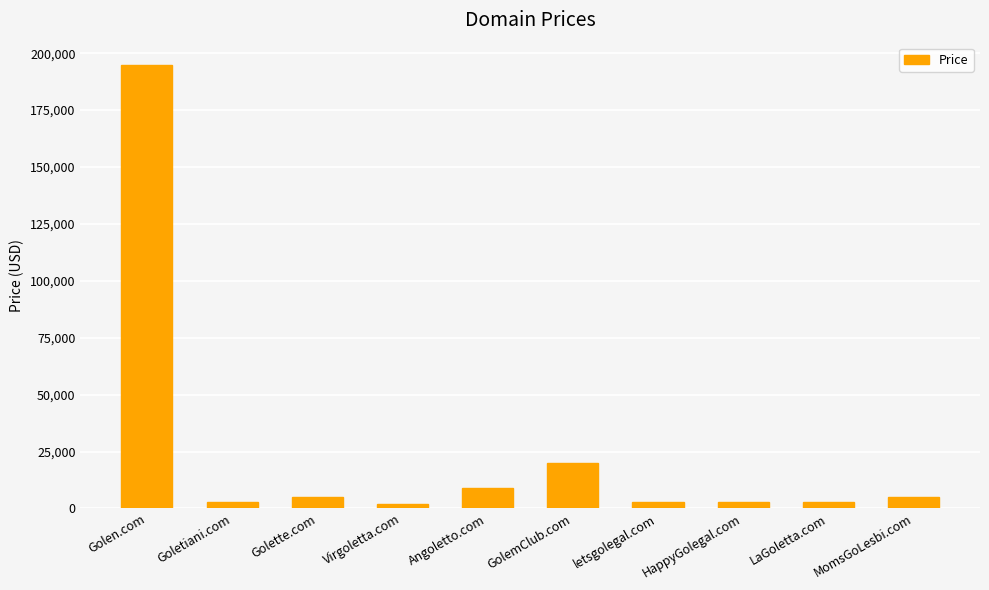

How many distinct data groups are displayed?

1